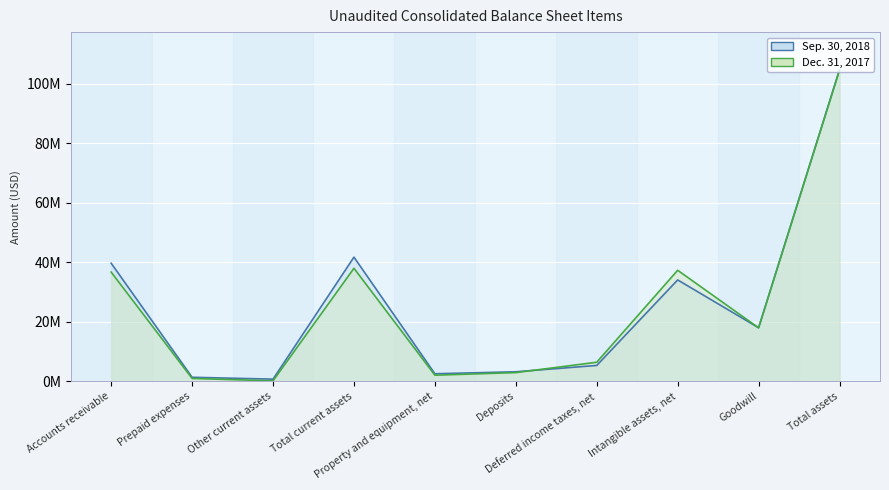

How many data points in Dec. 31, 2017 are above 17970049?

4